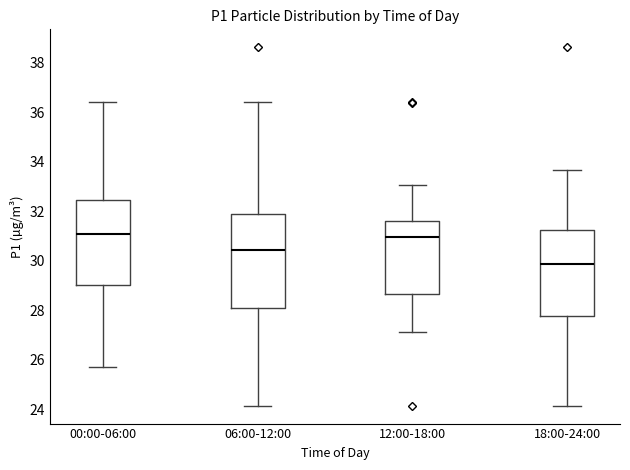

Where is the lower edge of the box for 18:00-24:00 on the y-axis? The values are not printed on the chart, so give them approximately, as read against the axis.

27.8